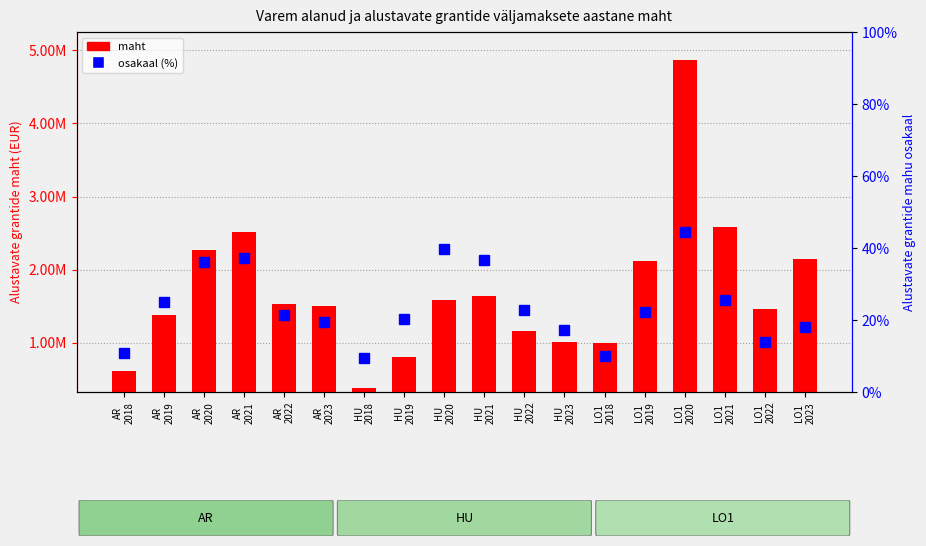

At which category is the sum across all series the highest?

LO1
2020